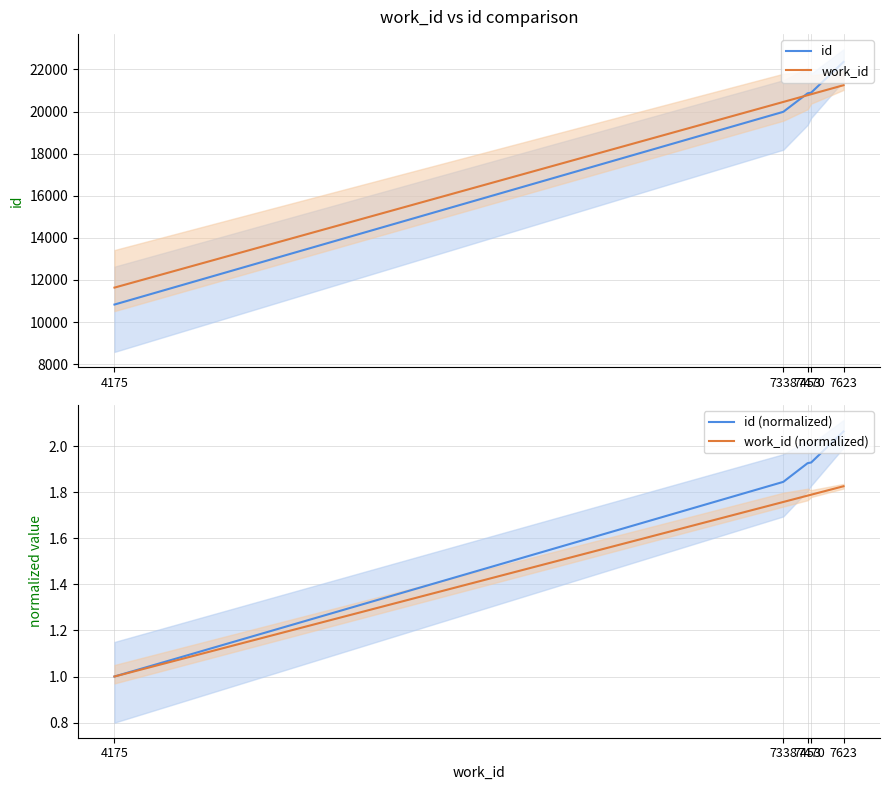

Rank the series by their maximum value, from lowest to highest.

work_id (normalized), id (normalized), work_id, id